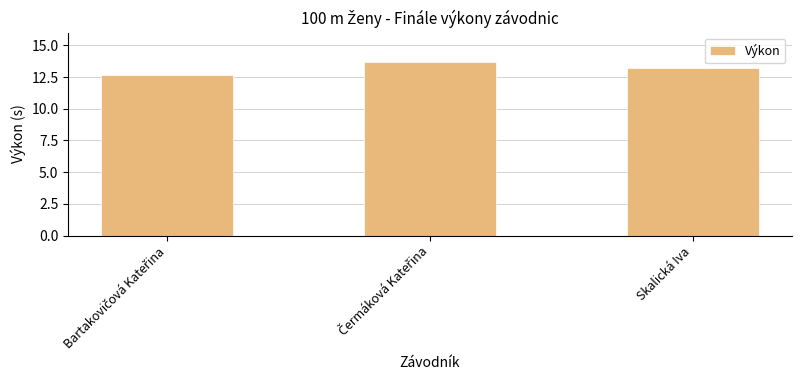

What is the approximate value at Skalická Iva?

13.2